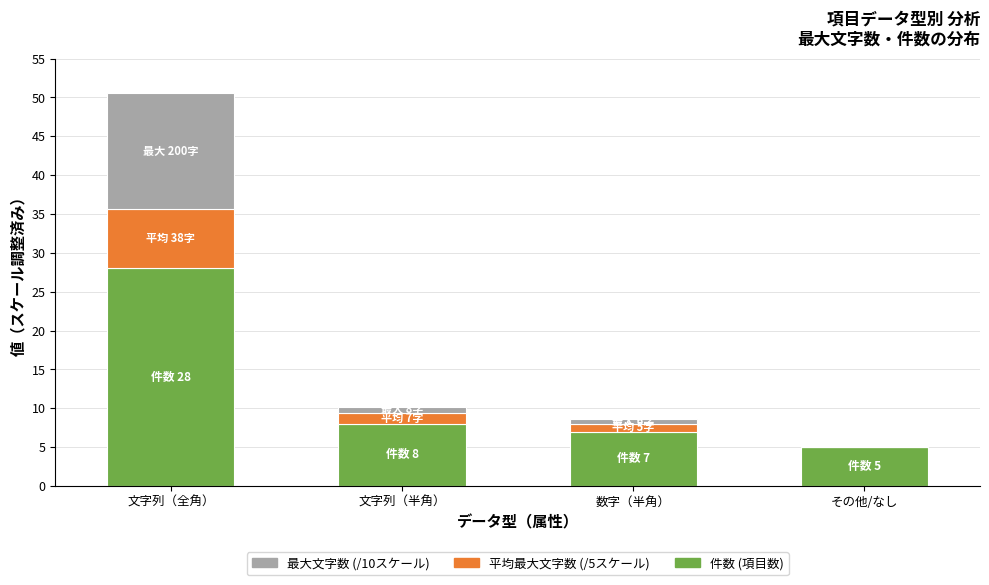

What is the total value across all series at 文字列（全角）?

50.6